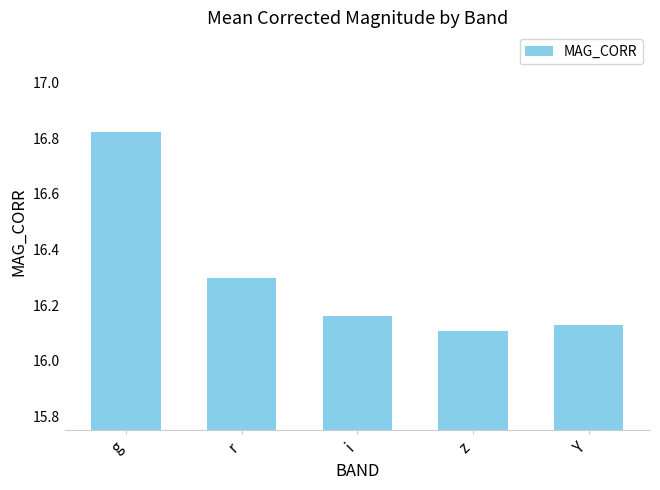

The value at i is 26.8. True or false?

False